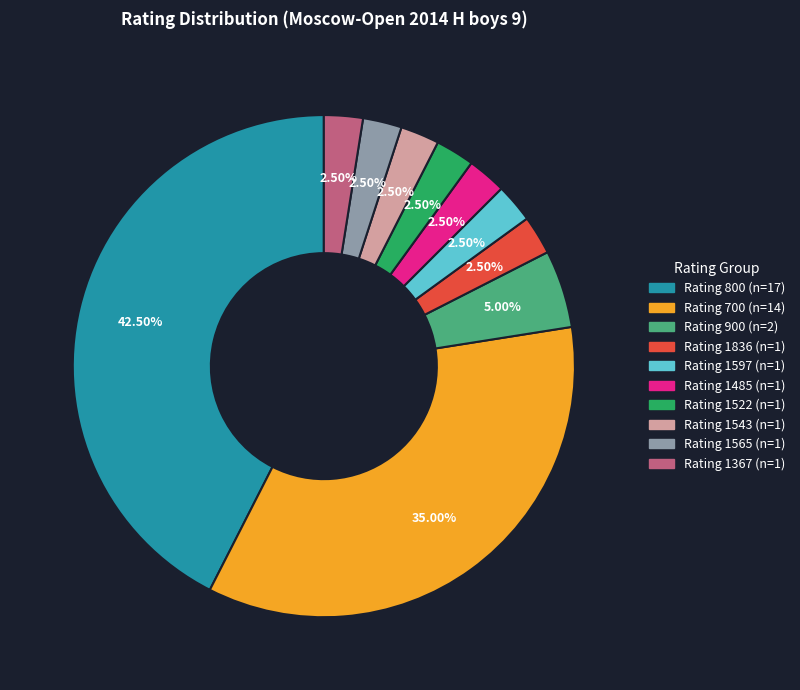

Is there a majority slice in this chart?

No